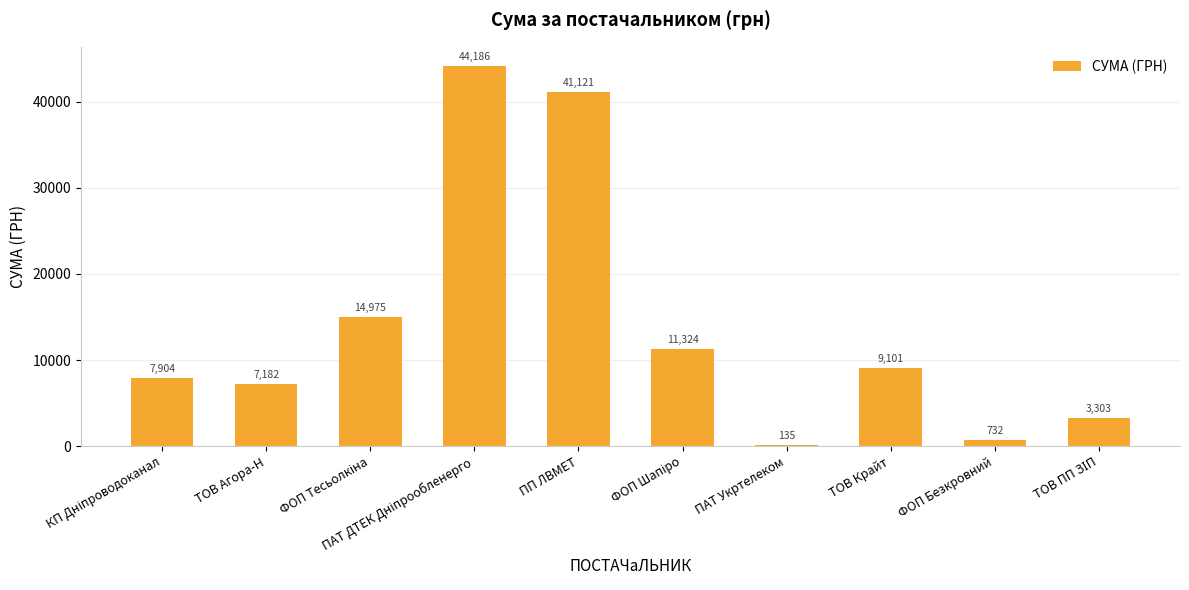

What is the approximate value at ПАТ Укртелеком?

135.0